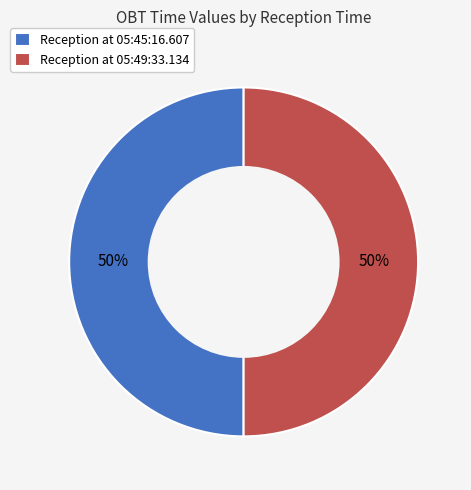

To the nearest percent, what is the combined percentage of Reception at 05:45:16.607 and Reception at 05:49:33.134?

100%